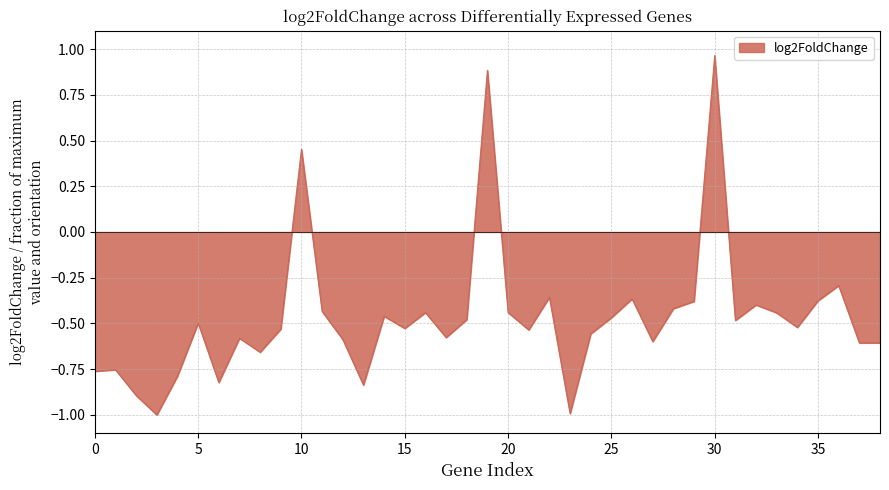

What is the difference between the second highest and second lowest values?

1.9